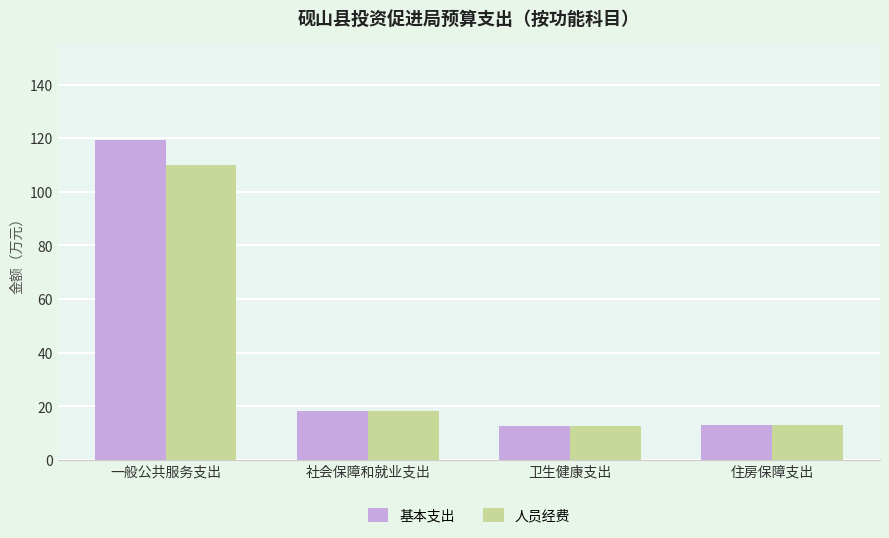

Which category has the highest value across all series?

一般公共服务支出